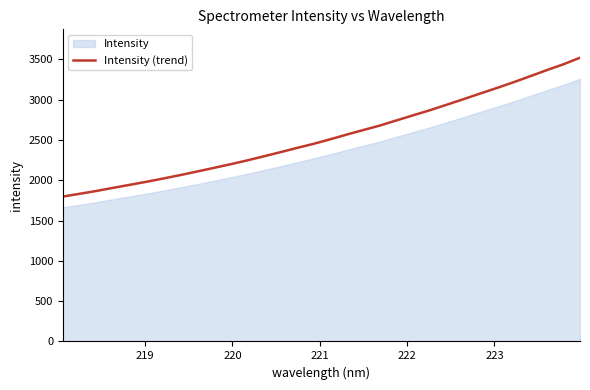

What is the highest value of the Intensity (trend) series?

3522.1